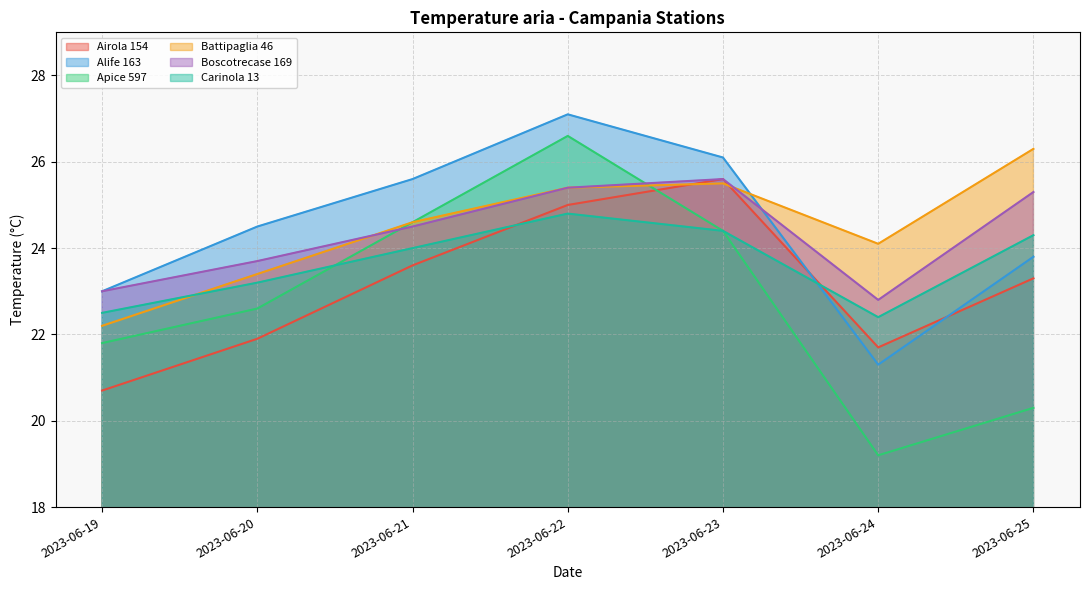

Which category has the highest value in the Apice 597 series?

2023-06-22